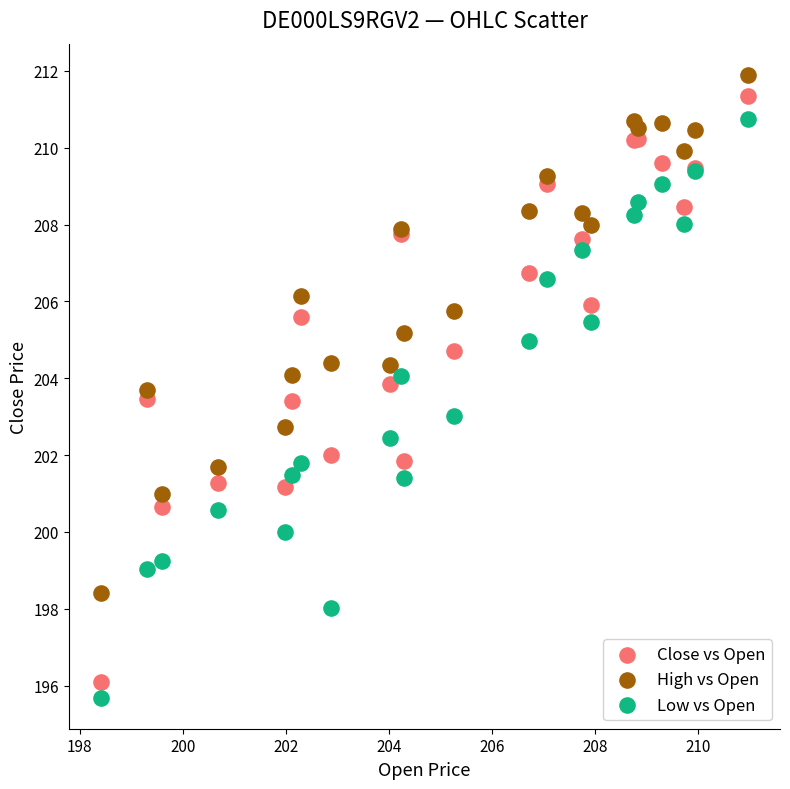

Which series has the widest spread of Y values?

Close vs Open